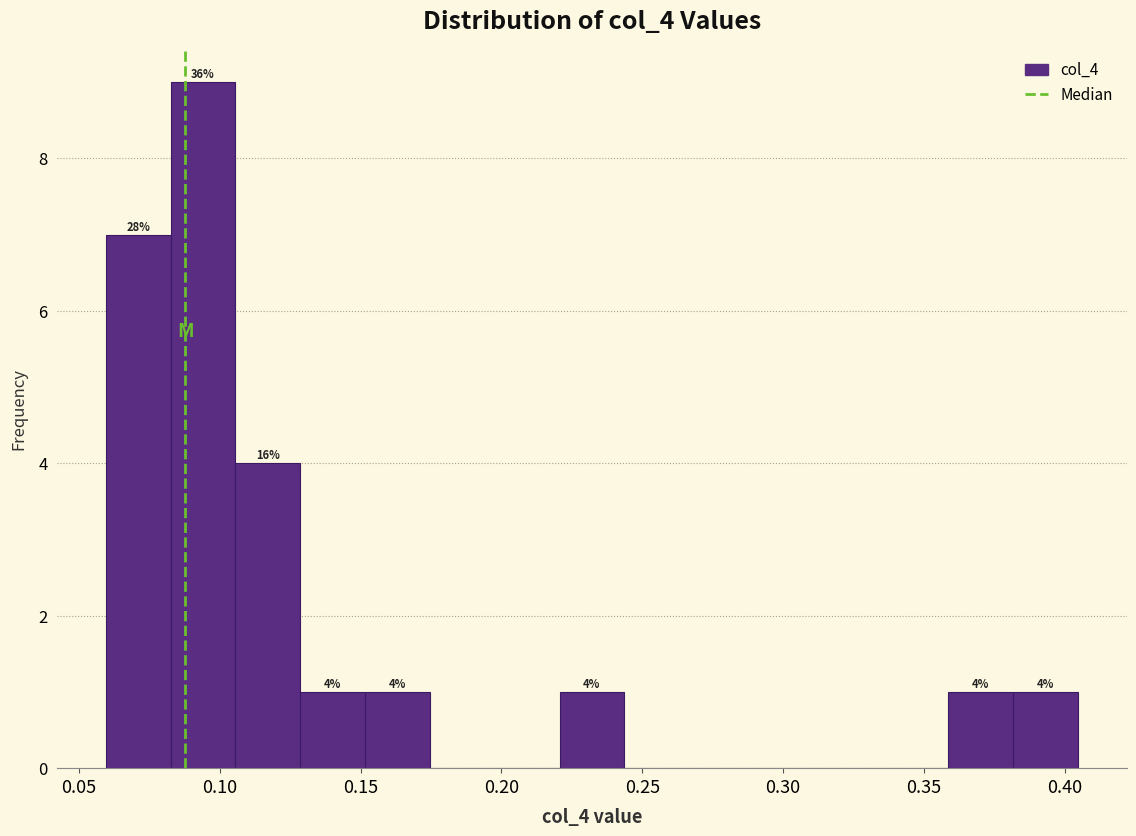

Which range on the x-axis has the tallest bar?

0.085 to 0.105